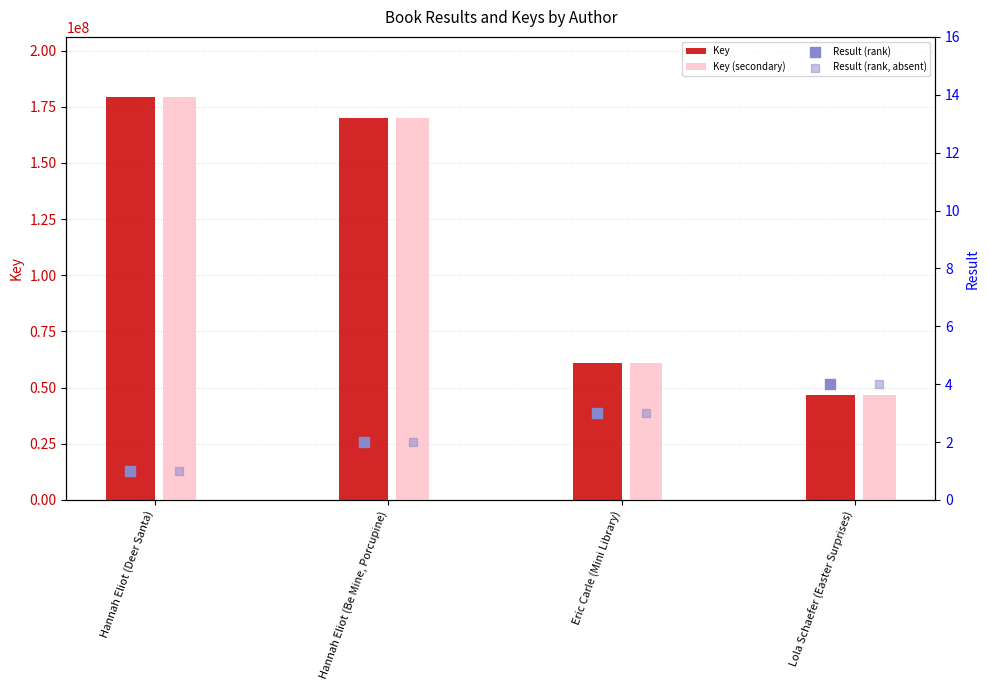

Which series reaches the minimum Y coordinate?

Result (rank)